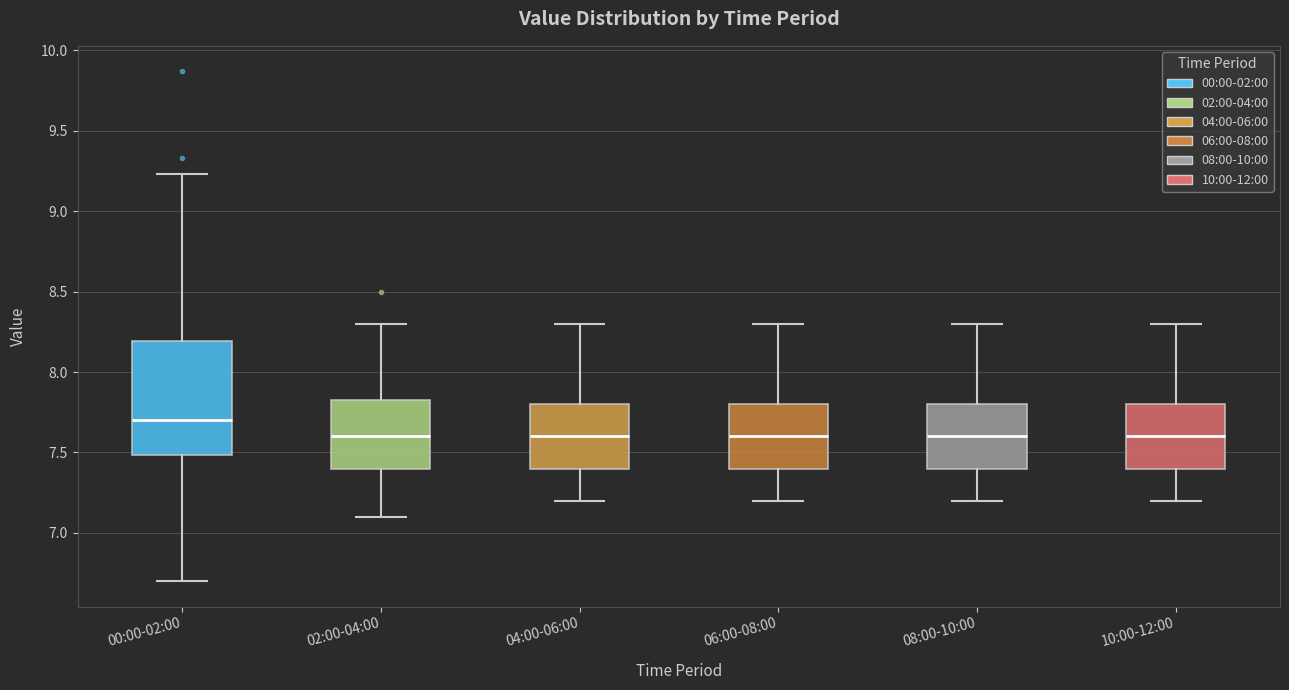

Reading left to right, transcribe this box plot: for each box, give where its median line is, the range the box spans, and where its two whiskers end, as read against the y-axis. The values are not printed on the chart, so give them approximately, as read against the axis.

00:00-02:00: median 7.70, box 7.50 to 8.20, whiskers 6.70 to 9.25
02:00-04:00: median 7.60, box 7.40 to 7.85, whiskers 7.10 to 8.30
04:00-06:00: median 7.60, box 7.40 to 7.80, whiskers 7.20 to 8.30
06:00-08:00: median 7.60, box 7.40 to 7.80, whiskers 7.20 to 8.30
08:00-10:00: median 7.60, box 7.40 to 7.80, whiskers 7.20 to 8.30
10:00-12:00: median 7.60, box 7.40 to 7.80, whiskers 7.20 to 8.30